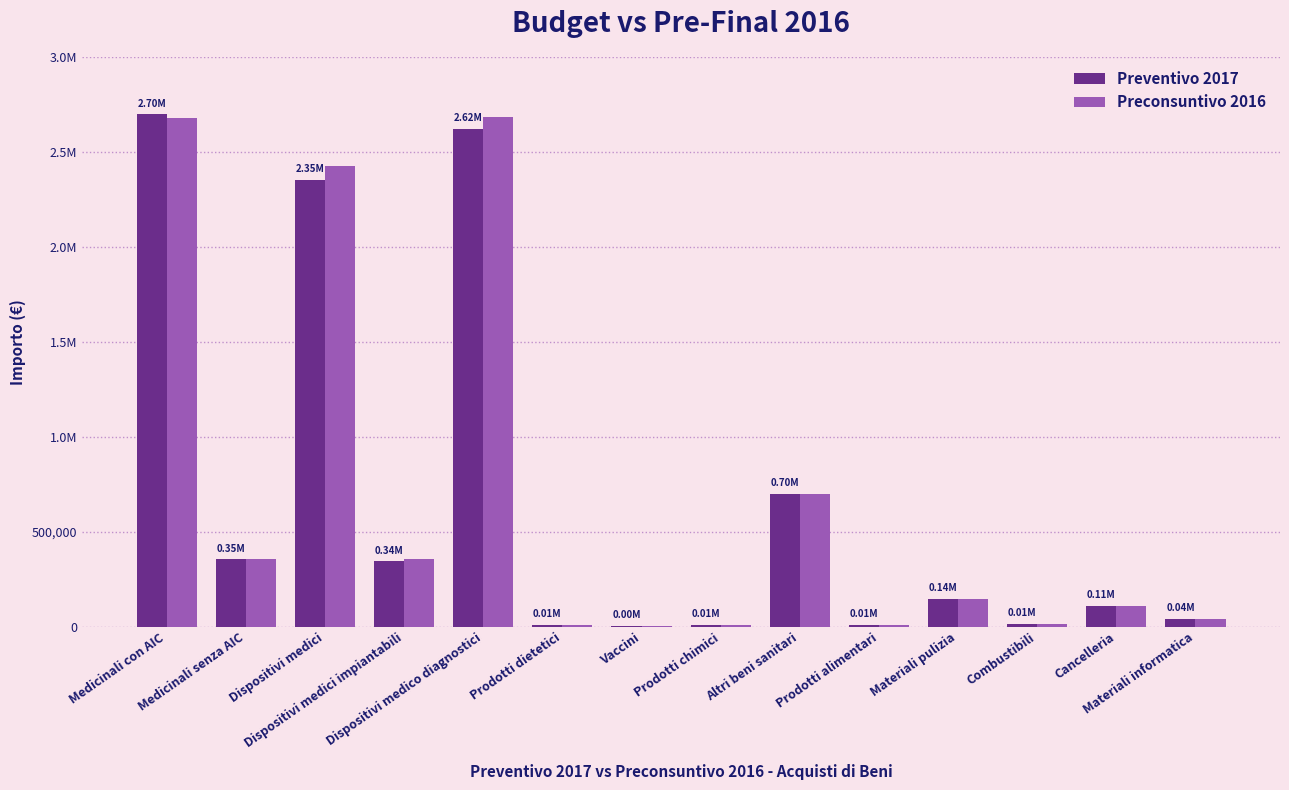

Where does the Preconsuntivo 2016 series first go above 145000?

Medicinali con AIC